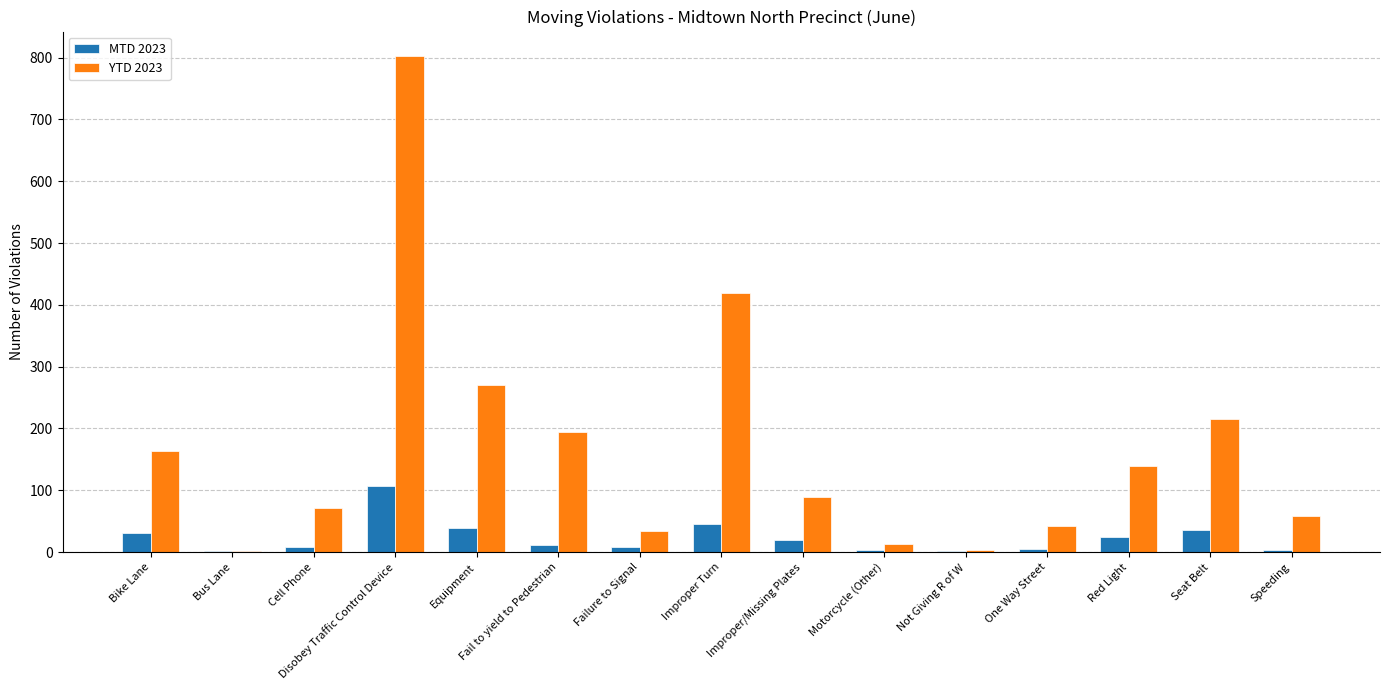

What is the greatest value displayed?

802